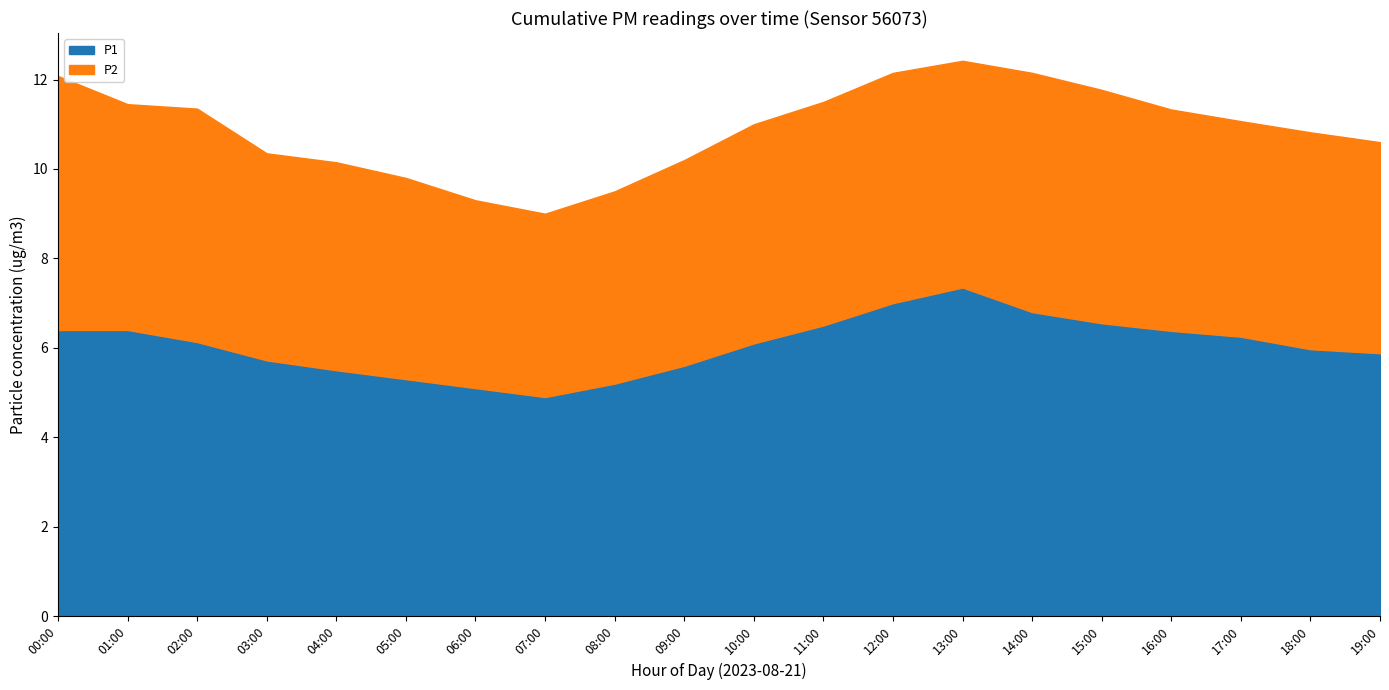

Is the value of P2 at 07:00 greater than the value of P1 at 10:00?

No